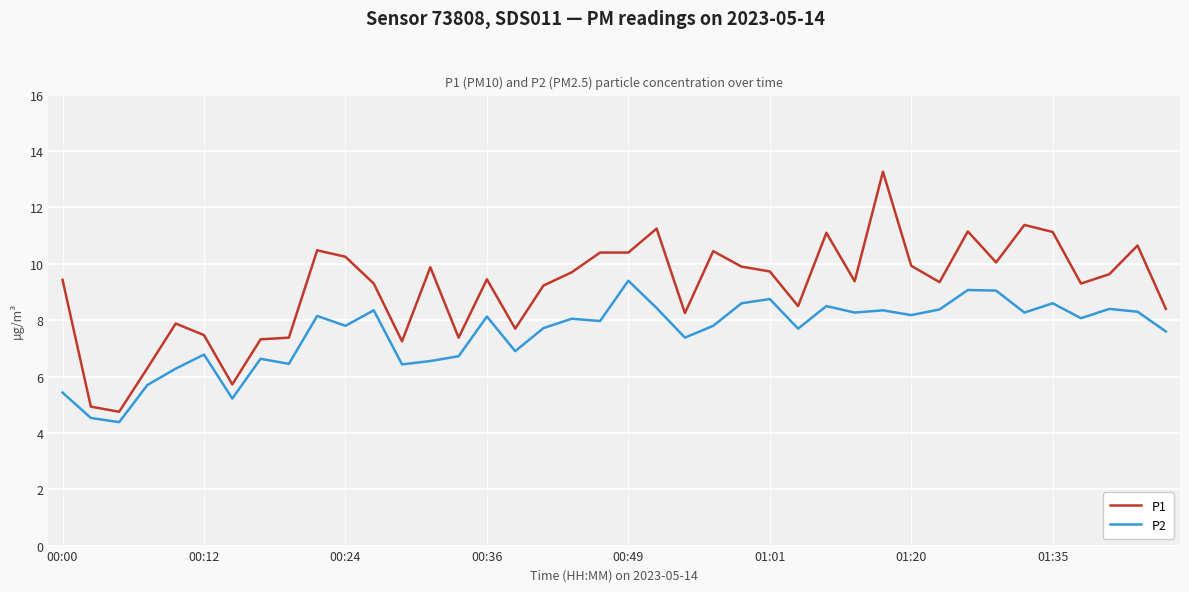

What is the greatest value displayed?

13.3